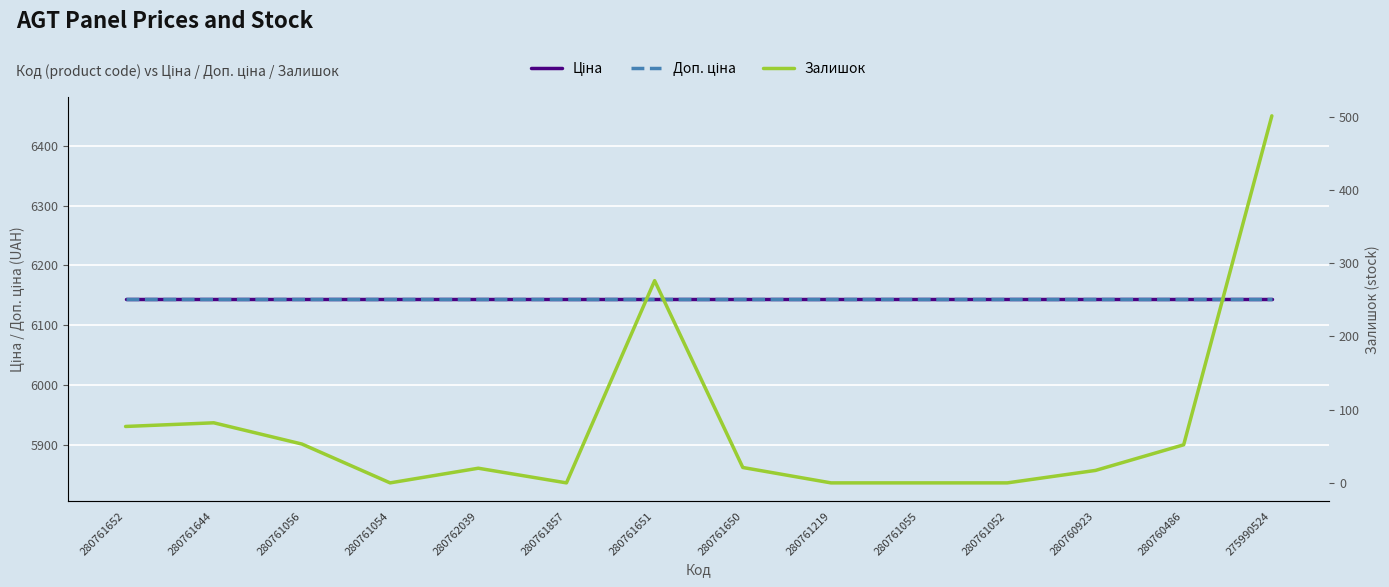

Reading left to right, what are all the values shown in this chart?

Ціна: 6143.2	6143.2	6143.2	6143.2	6143.2	6143.2	6143.2	6143.2	6143.2	6143.2	6143.2	6143.2	6143.2	6143.2
Доп. ціна: 6143.2	6143.2	6143.2	6143.2	6143.2	6143.2	6143.2	6143.2	6143.2	6143.2	6143.2	6143.2	6143.2	6143.2
Залишок: 77.0	82.0	53.0	0.0	20.0	0.0	276.0	21.0	0.0	0.0	0.0	17.0	52.0	501.0